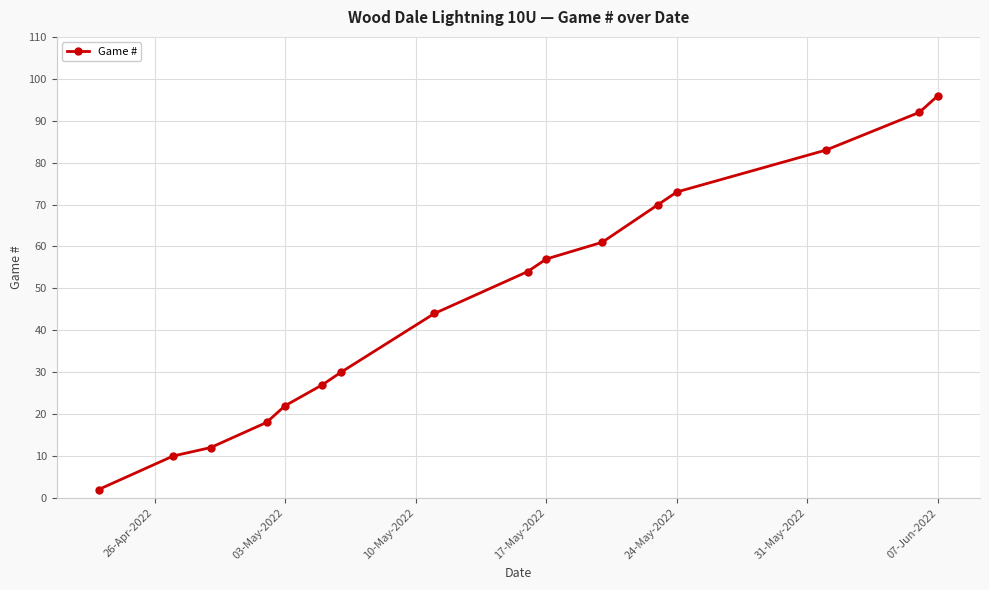

How many data points does each series have?

16